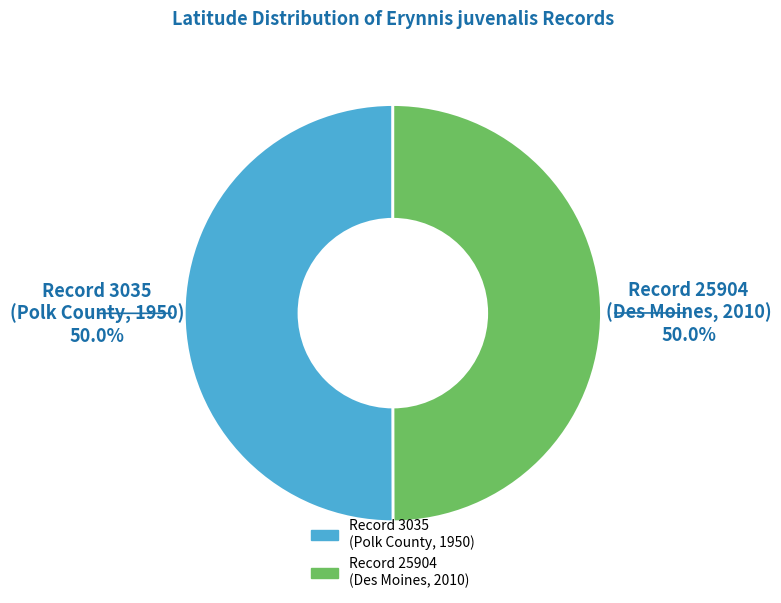

What is the ratio of the value at Record 3035 (Polk County, 1950) to the value at Record 25904 (Des Moines, 2010)?

1.0